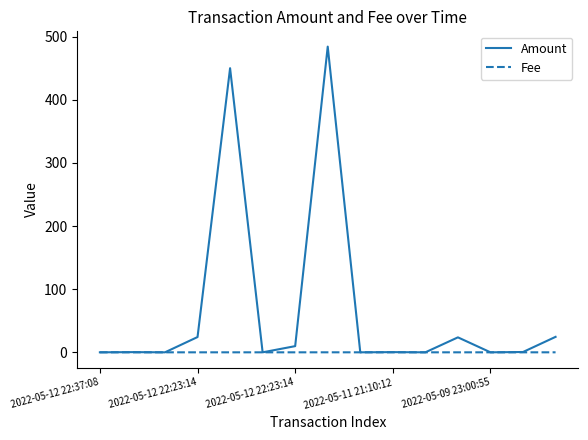

What is the maximum value shown in the chart?

484.3